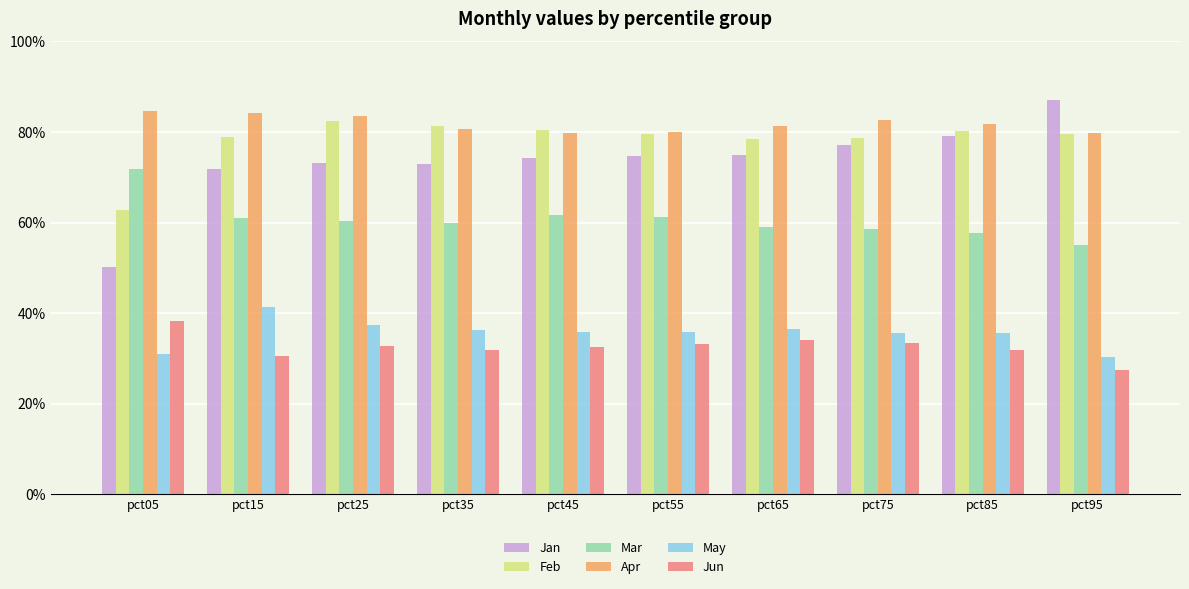

Reading left to right, extract all data points from this chart.

Jan: pct05=0.5	pct15=0.7	pct25=0.7	pct35=0.7	pct45=0.7	pct55=0.7	pct65=0.7	pct75=0.8	pct85=0.8	pct95=0.9
Feb: pct05=0.6	pct15=0.8	pct25=0.8	pct35=0.8	pct45=0.8	pct55=0.8	pct65=0.8	pct75=0.8	pct85=0.8	pct95=0.8
Mar: pct05=0.7	pct15=0.6	pct25=0.6	pct35=0.6	pct45=0.6	pct55=0.6	pct65=0.6	pct75=0.6	pct85=0.6	pct95=0.6
Apr: pct05=0.8	pct15=0.8	pct25=0.8	pct35=0.8	pct45=0.8	pct55=0.8	pct65=0.8	pct75=0.8	pct85=0.8	pct95=0.8
May: pct05=0.3	pct15=0.4	pct25=0.4	pct35=0.4	pct45=0.4	pct55=0.4	pct65=0.4	pct75=0.4	pct85=0.4	pct95=0.3
Jun: pct05=0.4	pct15=0.3	pct25=0.3	pct35=0.3	pct45=0.3	pct55=0.3	pct65=0.3	pct75=0.3	pct85=0.3	pct95=0.3